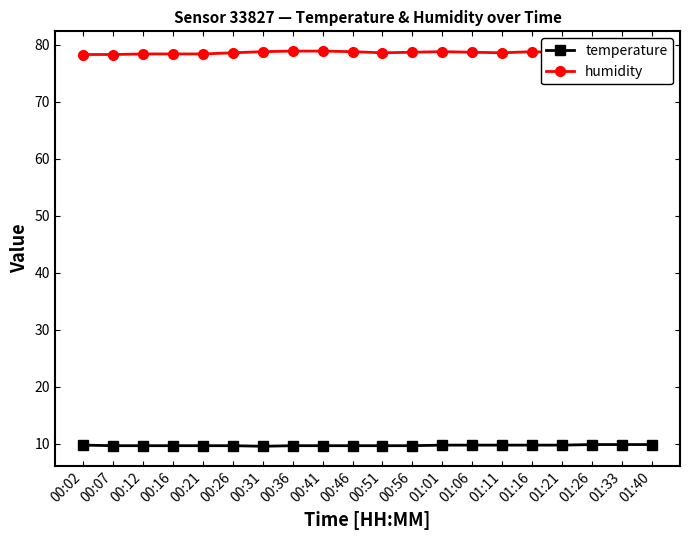

At which label does humidity reach its peak?

00:36